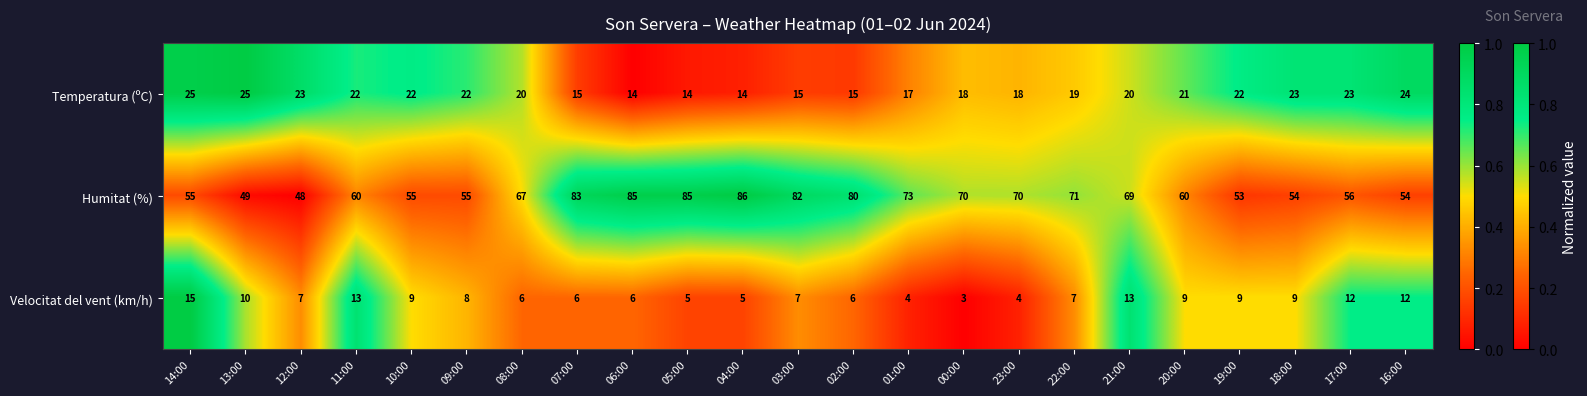

The value of Velocitat del vent (km/h) at 06:00 is 3. True or false?

False